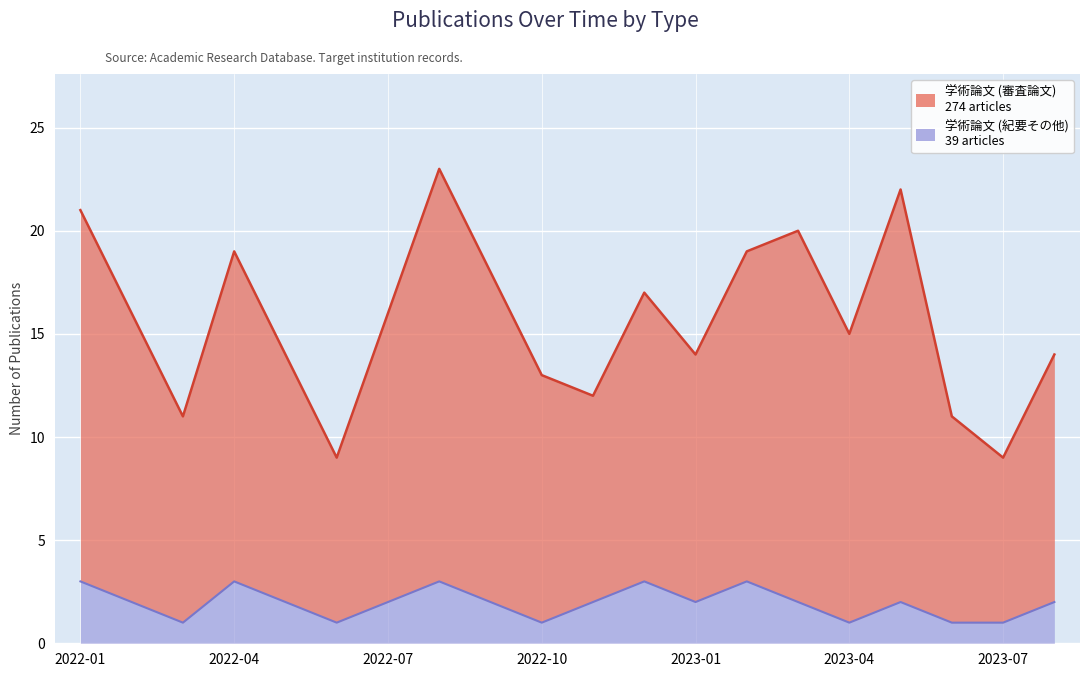

Reading left to right, what are all the values shown in this chart?

学術論文 (審査論文): 21	16	11	19	14	9	16	23	18	13	12	17	14	19	20	15	22	11	9	14
学術論文 (紀要その他): 3	2	1	3	2	1	2	3	2	1	2	3	2	3	2	1	2	1	1	2